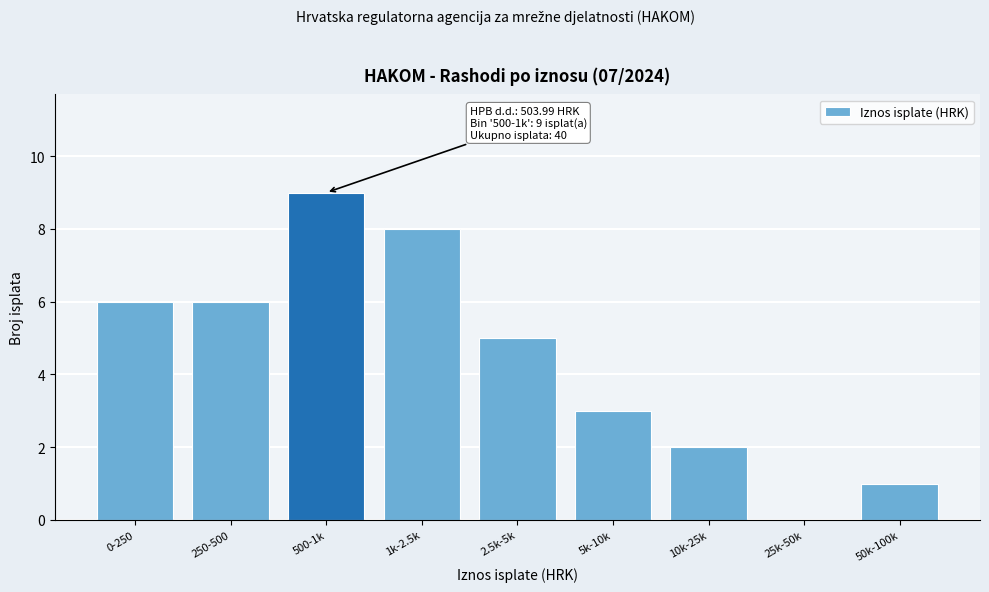

Reading right to left, extract all data points from this chart.

50k-100k=1	25k-50k=0	10k-25k=2	5k-10k=3	2.5k-5k=5	1k-2.5k=8	500-1k=9	250-500=6	0-250=6